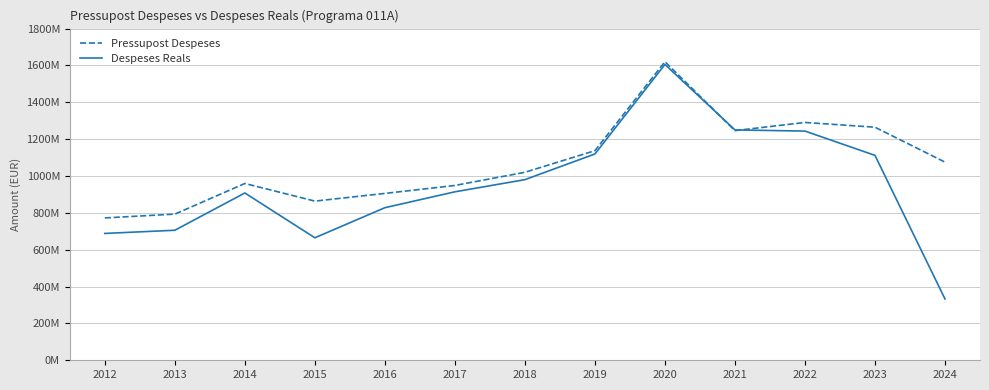

Does the chart display data point markers on the line(s)?

No